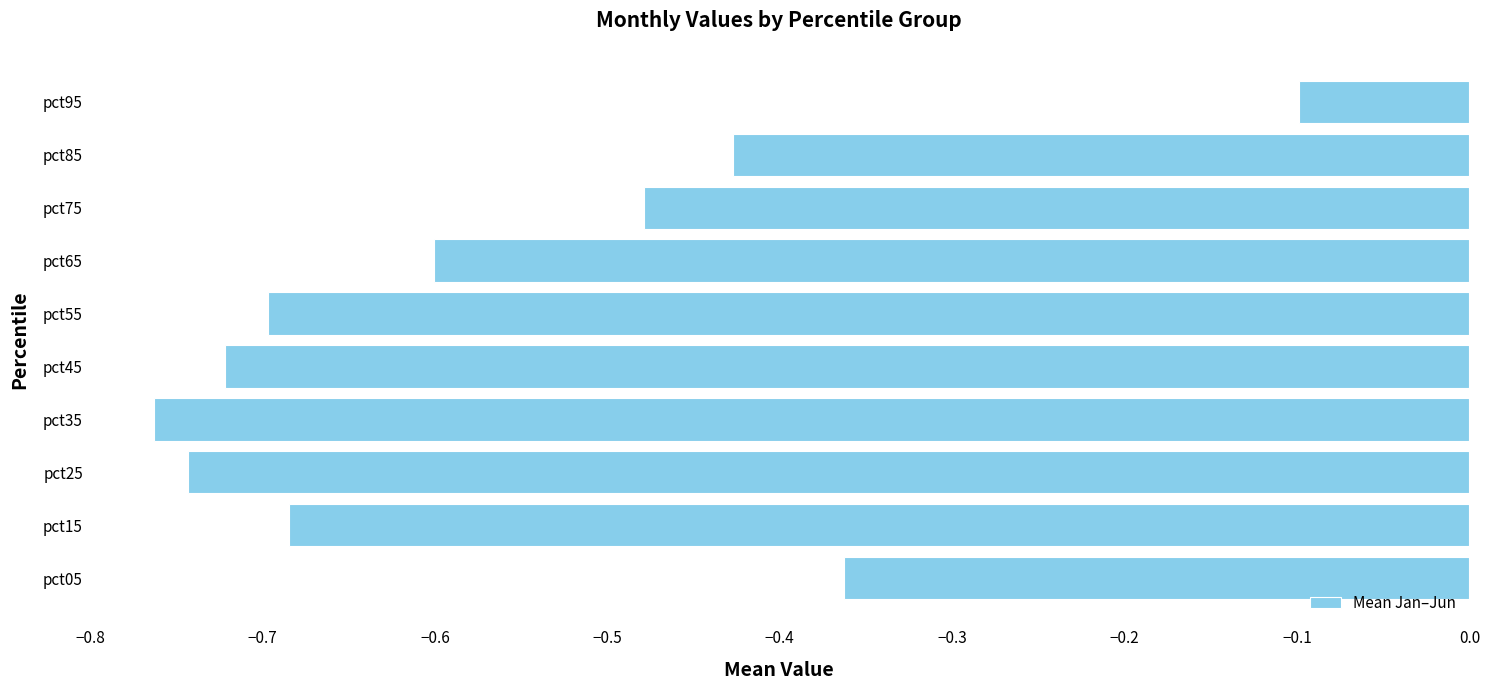

Which label corresponds to the smallest value in the chart?

pct35